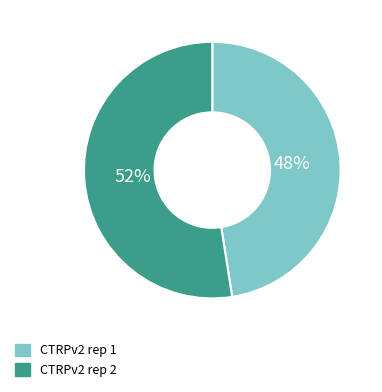

Does CTRPv2 rep 2 represent more than half of the total?

Yes